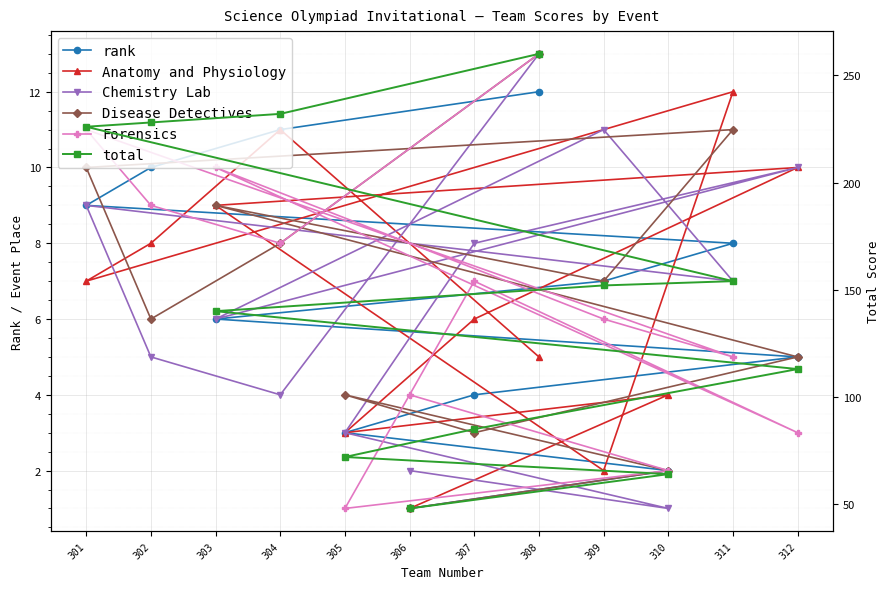

What is the difference between the highest and lowest values at 303?

134